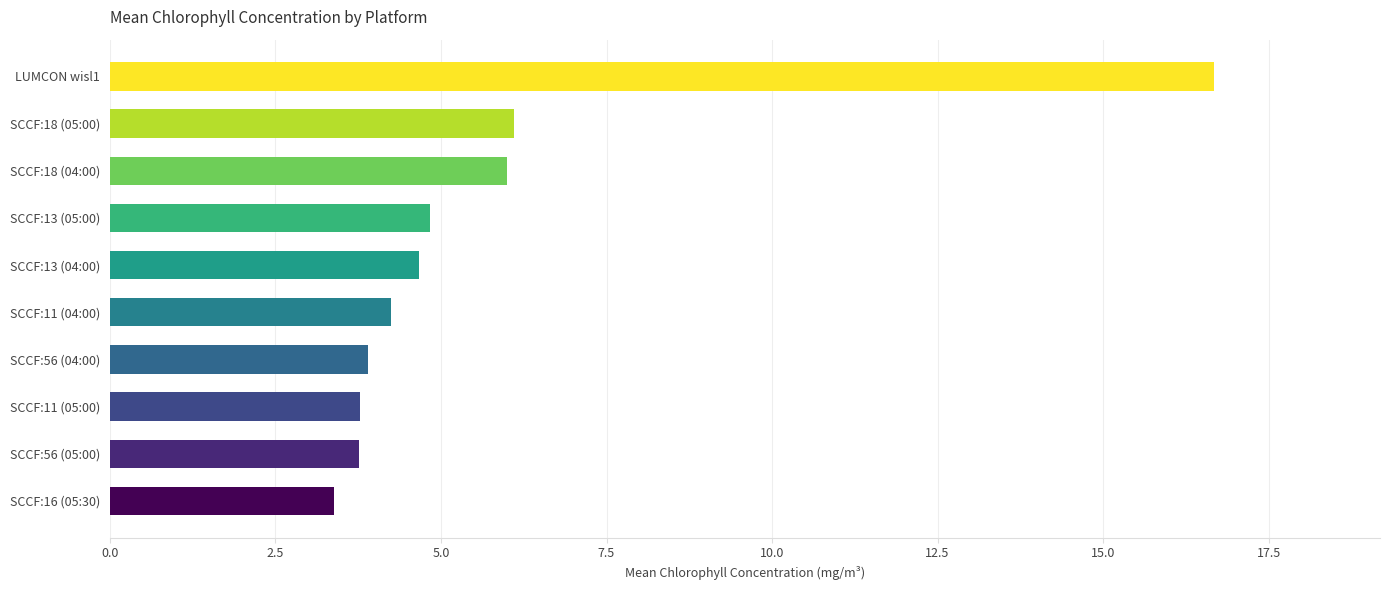

What is the difference between the maximum and minimum values?

13.3